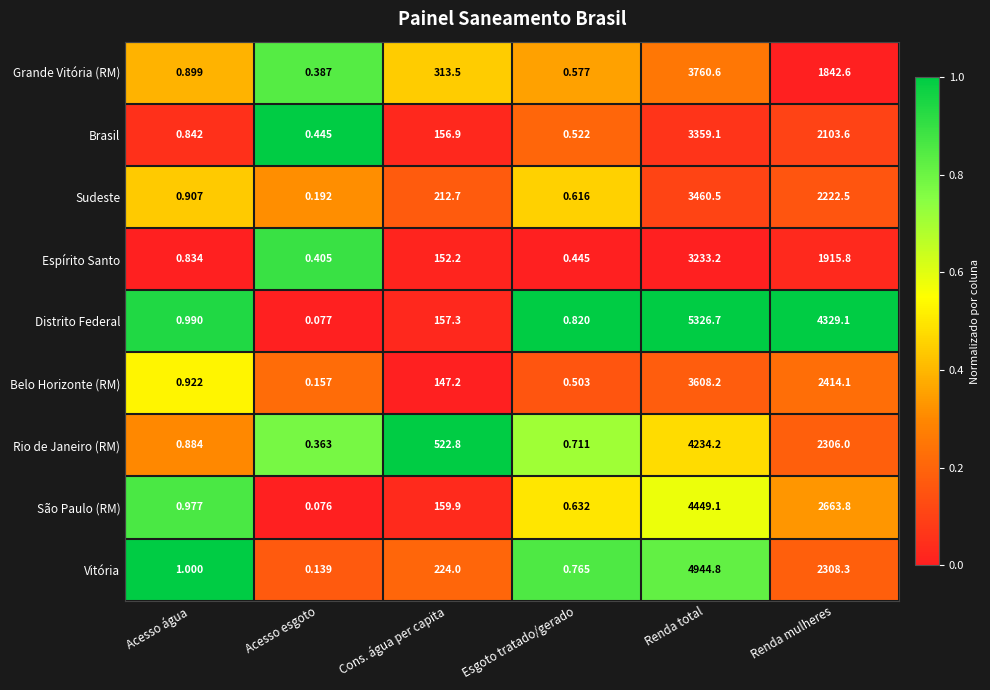

Rank the series at Esgoto tratado/gerado from lowest to highest value.

Espírito Santo, Belo Horizonte (RM), Brasil, Grande Vitória (RM), Sudeste, São Paulo (RM), Rio de Janeiro (RM), Vitória, Distrito Federal